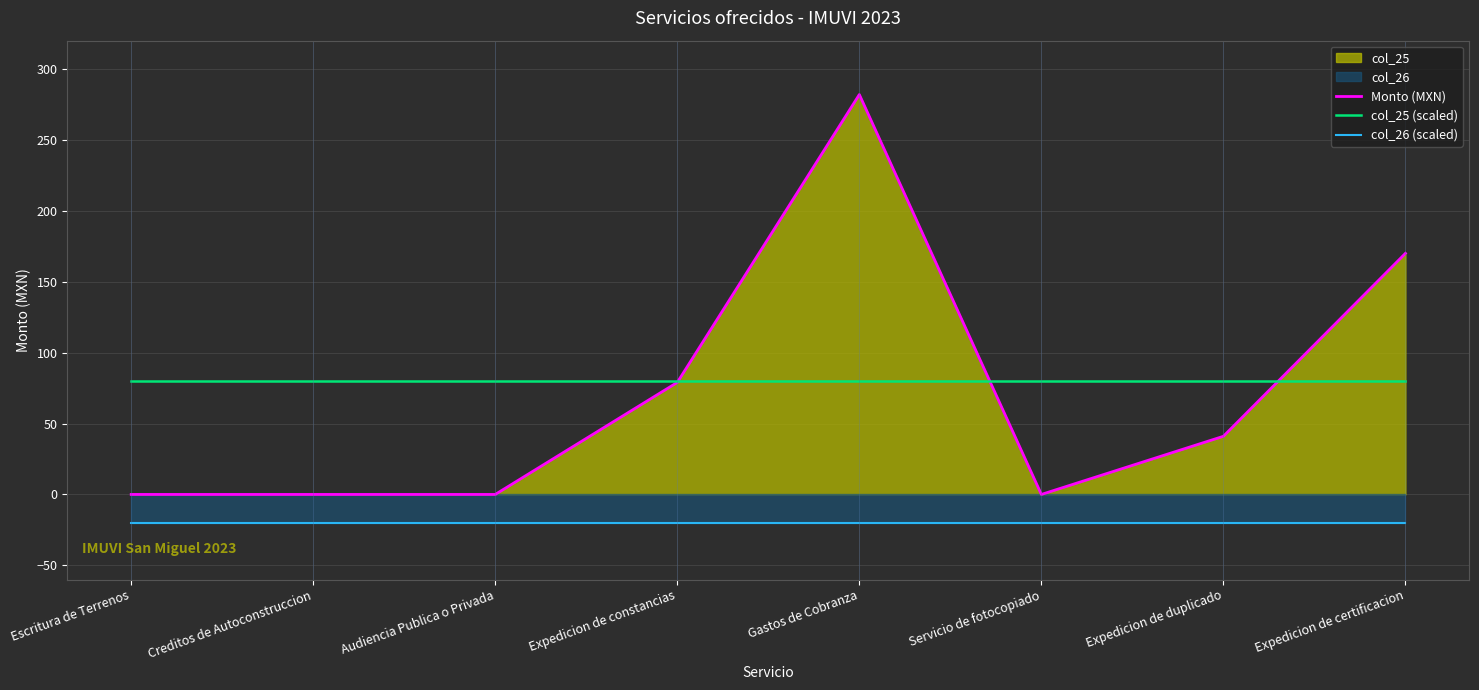

Between Gastos de Cobranza and Servicio de fotocopiado, which is larger?

Gastos de Cobranza